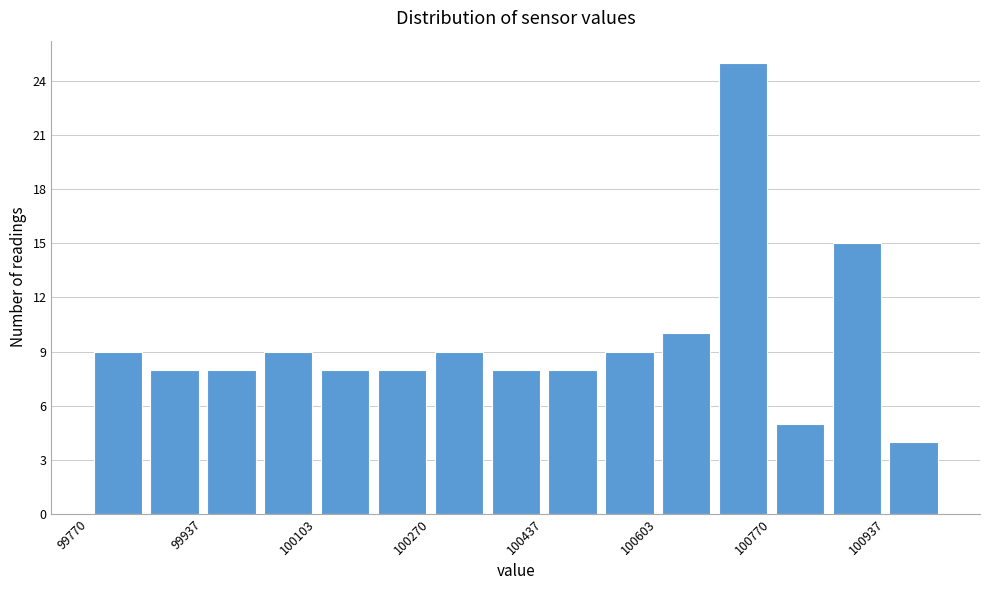

Which range on the x-axis has the tallest bar?

100680 to 100780